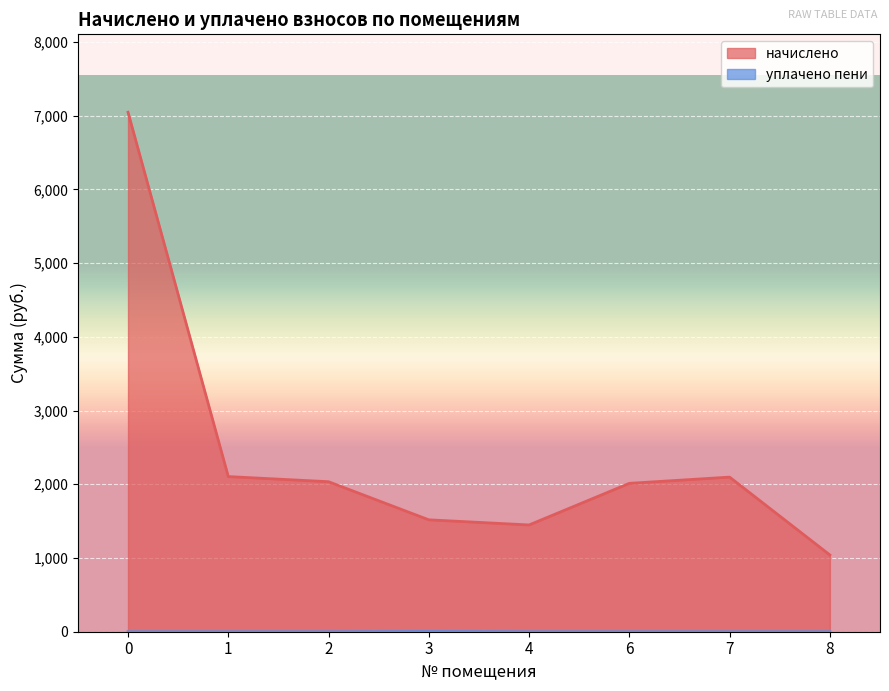

Between 2 and 1, which is larger?

1